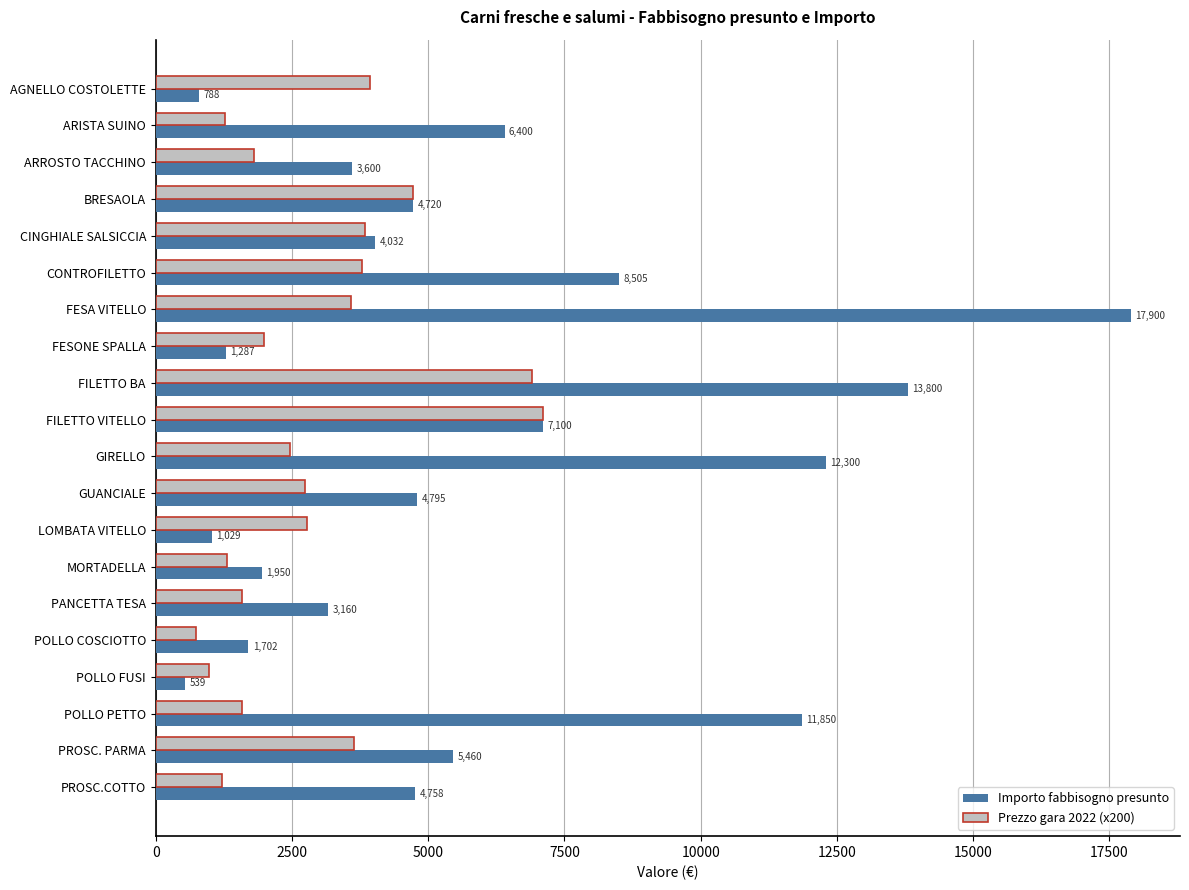

How many data points does each series have?

20